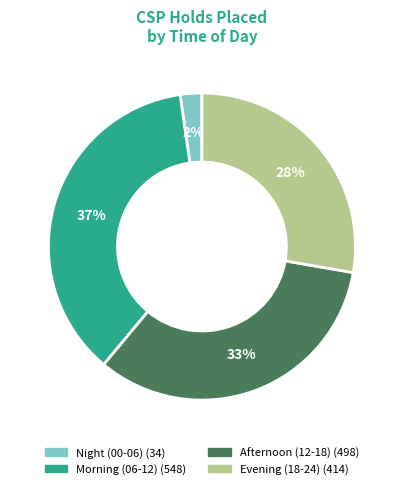

To the nearest percent, what is the average slice percentage?

25%